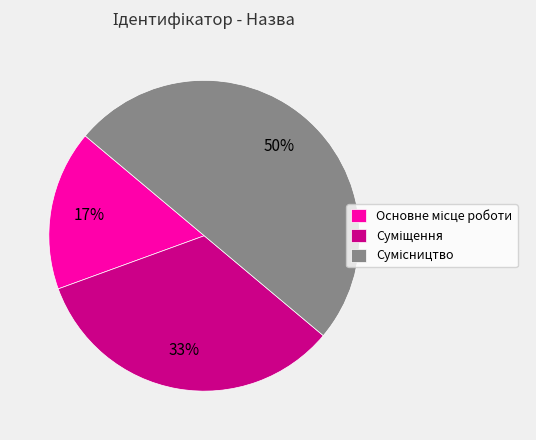

To the nearest percent, what is the average slice percentage?

33%